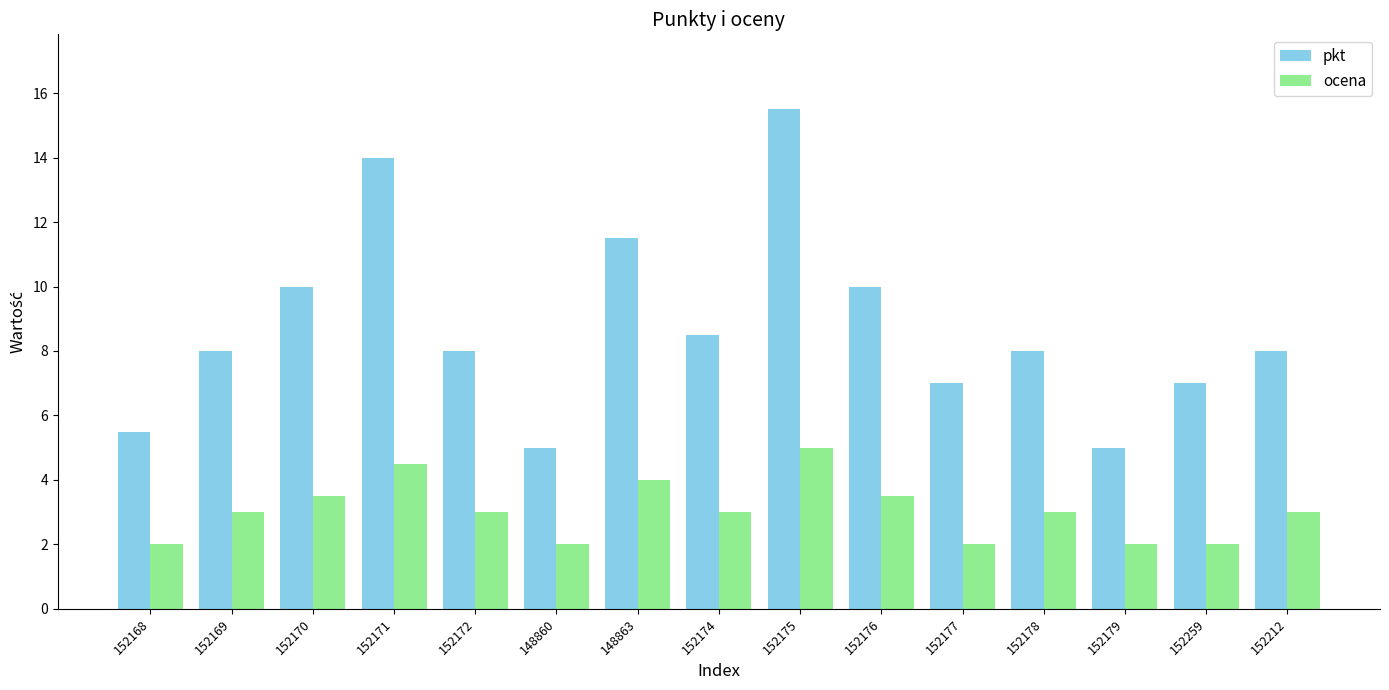

What are all the series names shown in the legend?

pkt, ocena